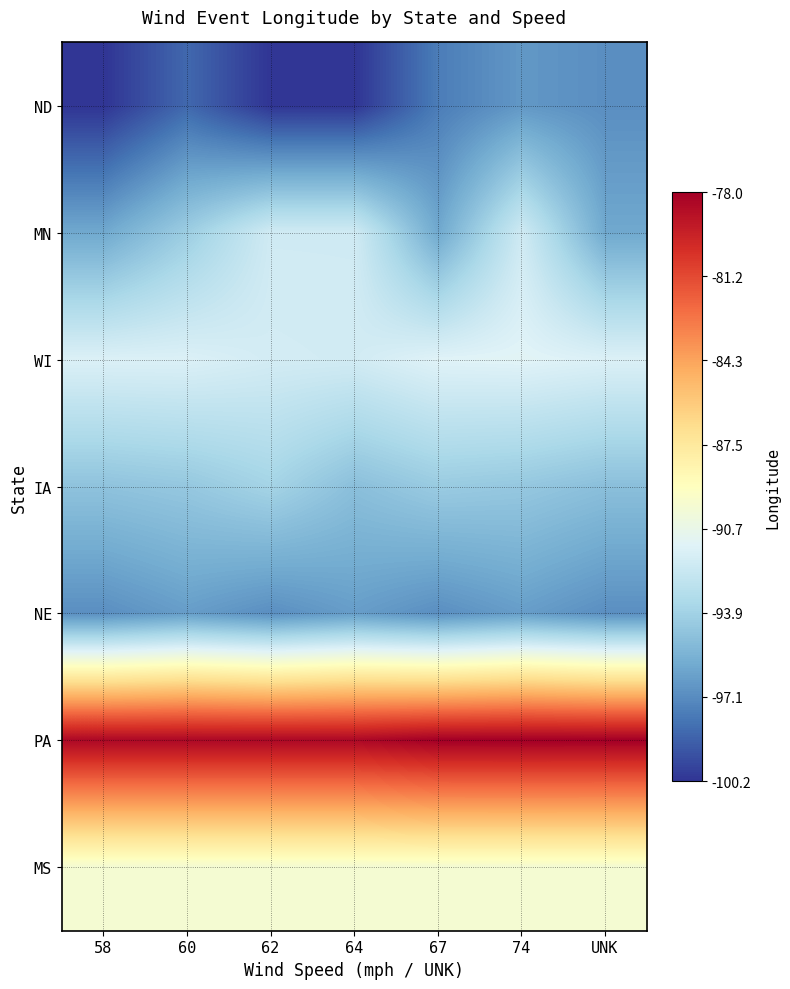

Reading left to right, extract all data points from this chart.

ND: 58=-100.2	60=-98.4	62=-100.2	64=-100.2	67=-97.7	74=-96.6	UNK=-97.0
MN: 58=-95.9	60=-94.1	62=-92.0	64=-92.0	67=-95.9	74=-92.0	UNK=-95.9
WI: 58=-91.5	60=-91.5	62=-91.9	64=-91.9	67=-91.3	74=-91.2	UNK=-91.5
IA: 58=-94.7	60=-94.4	62=-93.8	64=-94.8	67=-94.2	74=-94.4	UNK=-94.8
NE: 58=-97.0	60=-96.4	62=-97.0	64=-96.4	67=-97.0	74=-96.4	UNK=-97.0
PA: 58=-78.4	60=-78.4	62=-78.4	64=-78.4	67=-78.0	74=-78.0	UNK=-78.0
MS: 58=-89.9	60=-89.9	62=-89.9	64=-89.9	67=-89.9	74=-89.9	UNK=-89.9